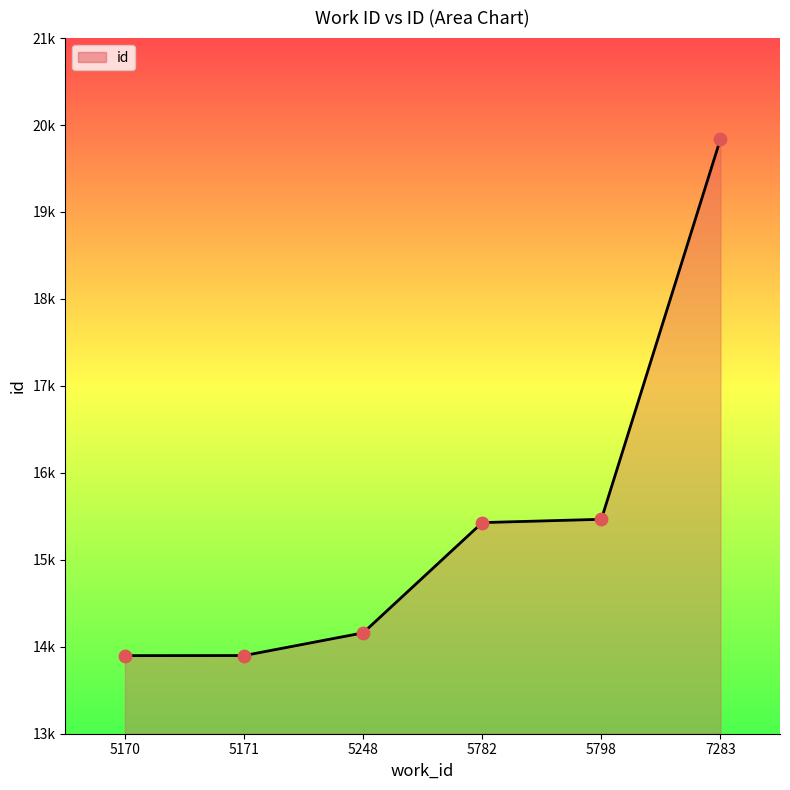

Approximately how many times larger is the value at 5798 compared to 5170?

1.1